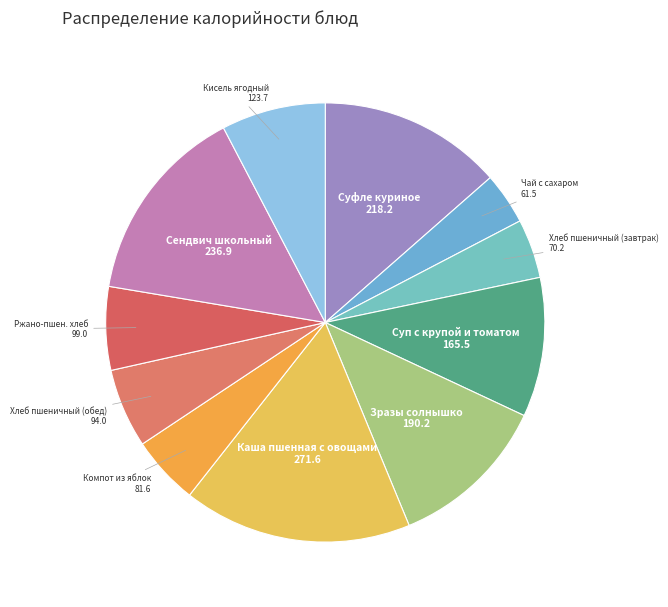

Which category has the biggest portion of the pie?

Каша пшенная с овощами